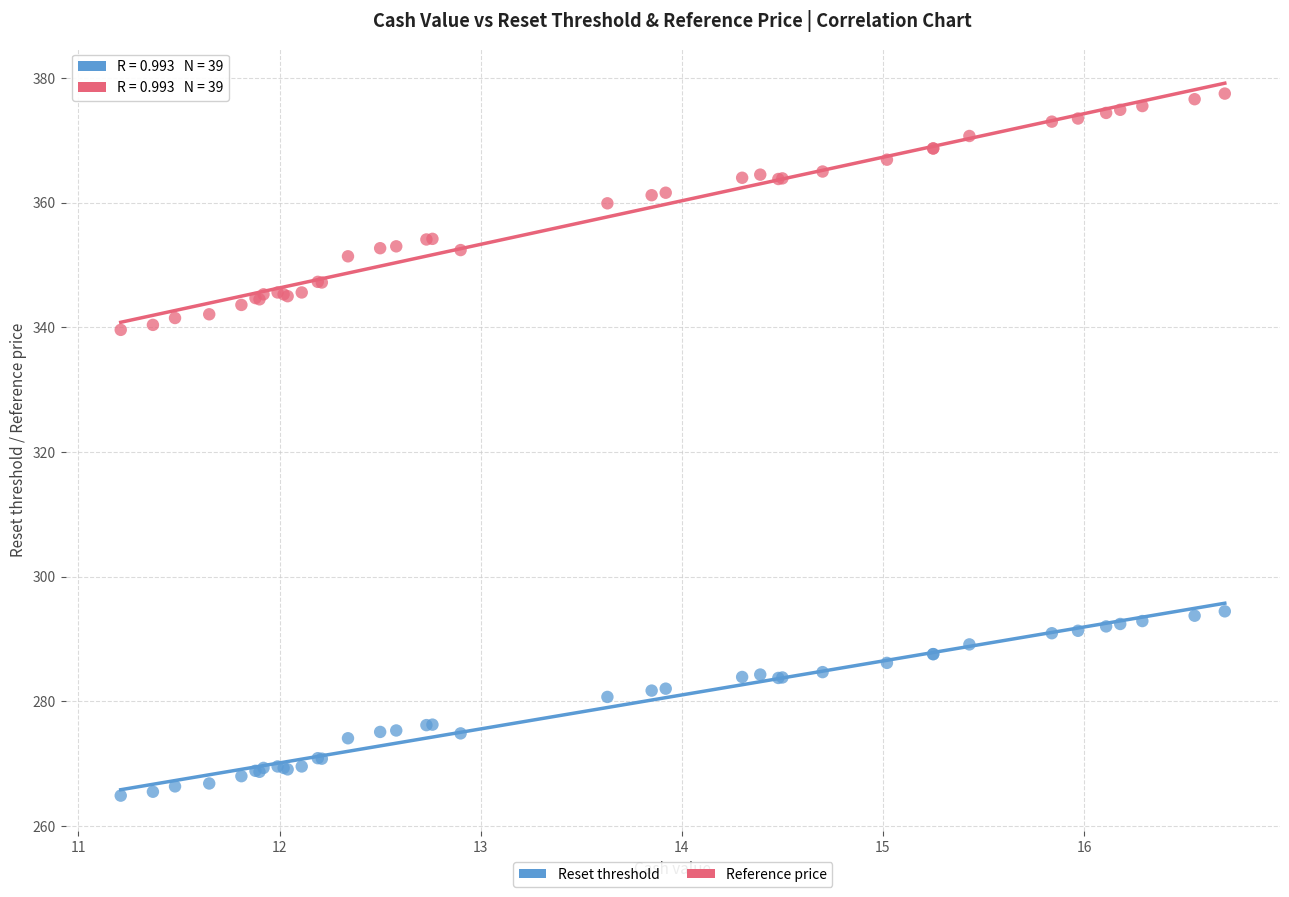

Which series contains the highest Y value?

Reference price